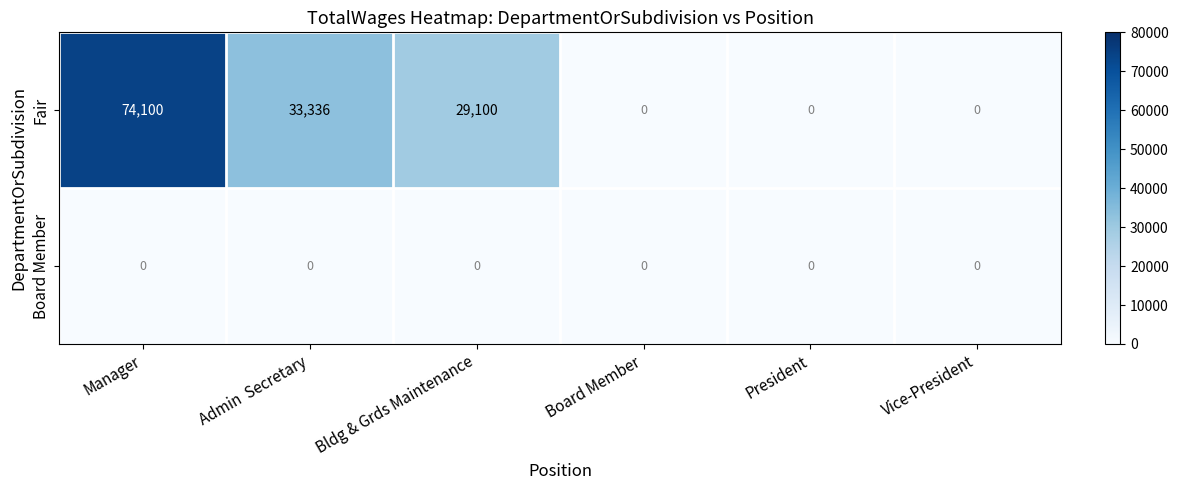

True or false: Board Member has a value of 0 at President.

True